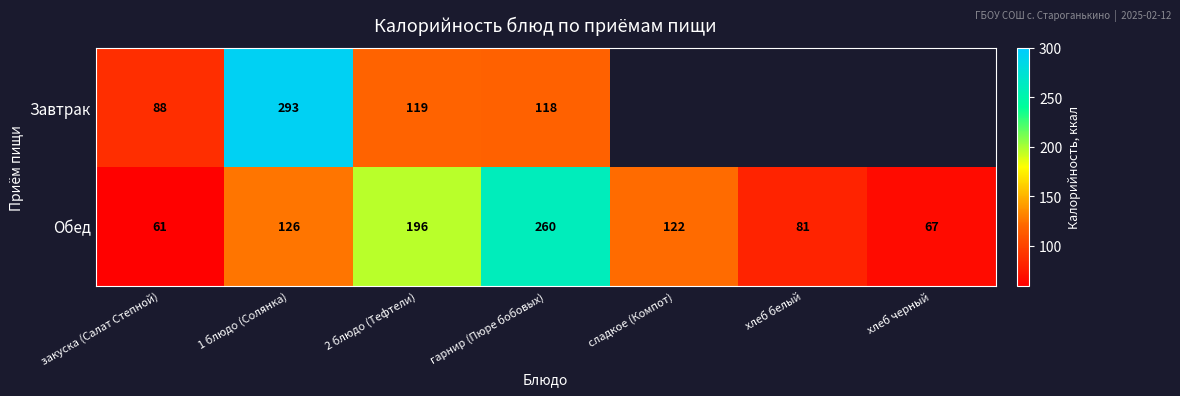

List the labels in order of Обед value, largest first.

гарнир (Пюре бобовых), 2 блюдо (Тефтели), 1 блюдо (Солянка), сладкое (Компот), хлеб белый, хлеб черный, закуска (Салат Степной)